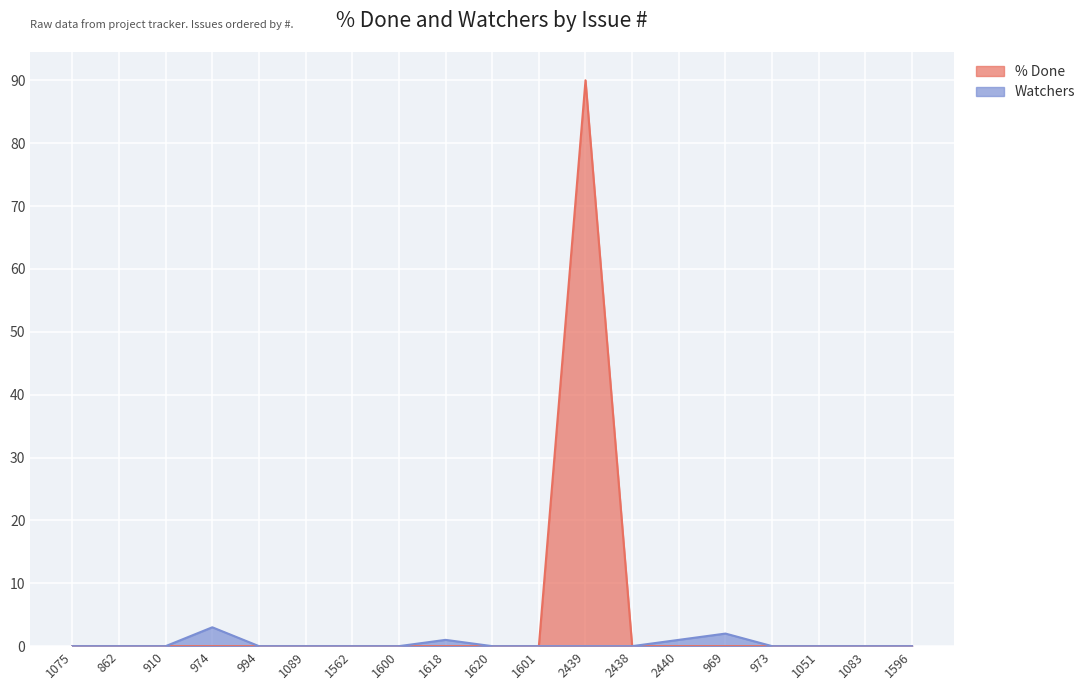

What are all the series names shown in the legend?

% Done, Watchers